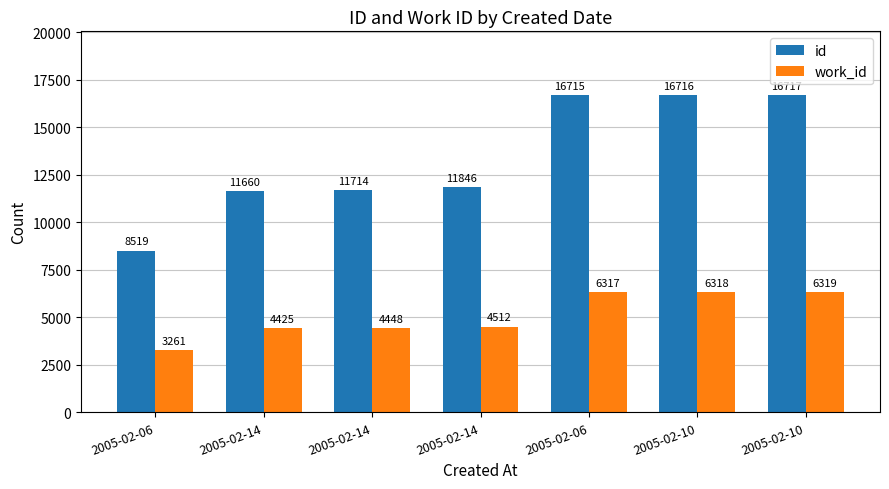

Reading left to right, what are all the values shown in this chart?

id: 2005-02-06=8519	2005-02-14=11660	2005-02-14=11714	2005-02-14=11846	2005-02-06=16715	2005-02-10=16716	2005-02-10=16717
work_id: 2005-02-06=3261	2005-02-14=4425	2005-02-14=4448	2005-02-14=4512	2005-02-06=6317	2005-02-10=6318	2005-02-10=6319